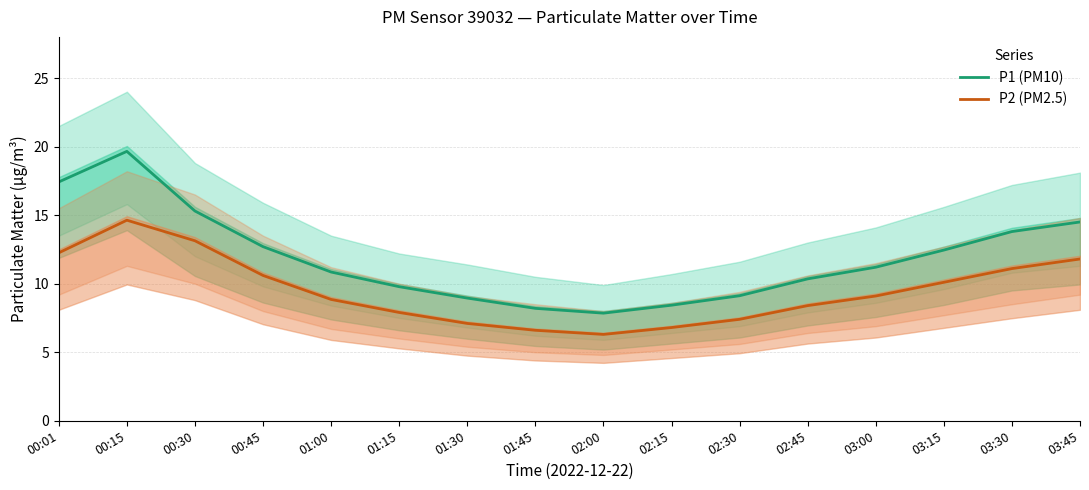

Reading right to left, what are all the values shown in this chart?

P1 (PM10): 14.5	13.8	12.4	11.2	10.3	9.1	8.4	7.8	8.2	8.9	9.8	10.8	12.7	15.3	19.6	17.4
P2 (PM2.5): 11.8	11.1	10.1	9.1	8.4	7.4	6.8	6.3	6.6	7.1	7.9	8.8	10.6	13.1	14.6	12.2